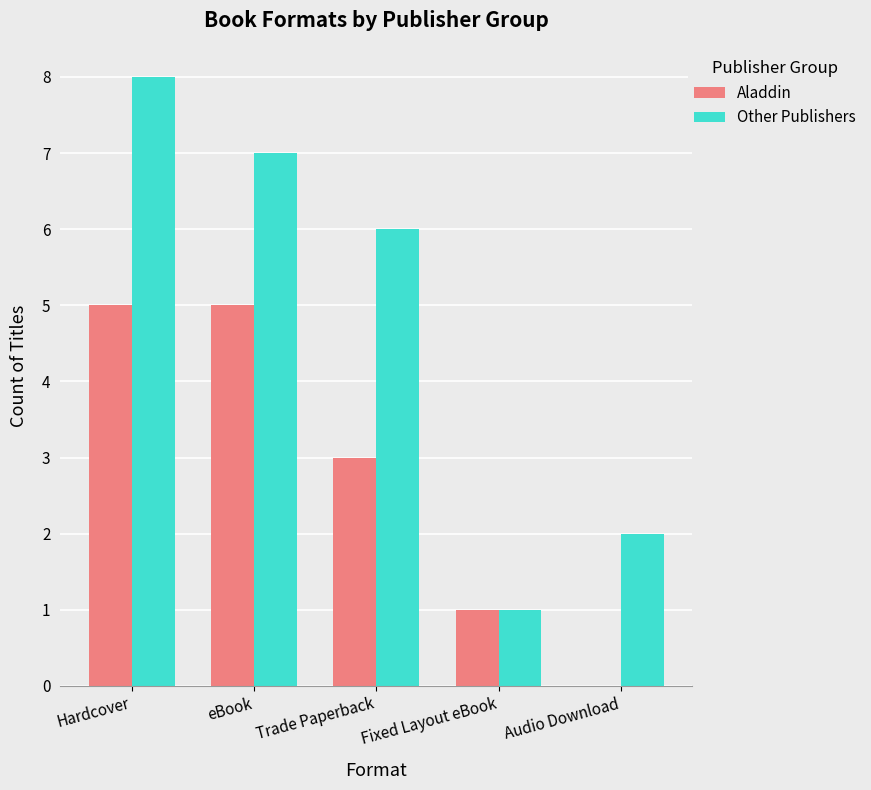

Is it true that Other Publishers equals 1 at Fixed Layout eBook?

True